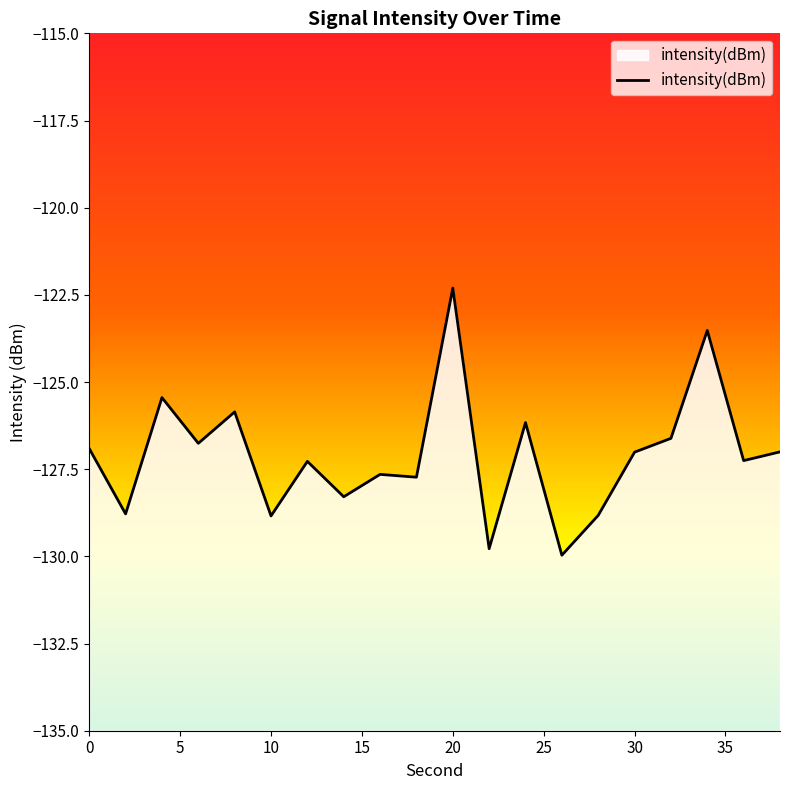

What is the difference between the maximum and minimum values?

7.7